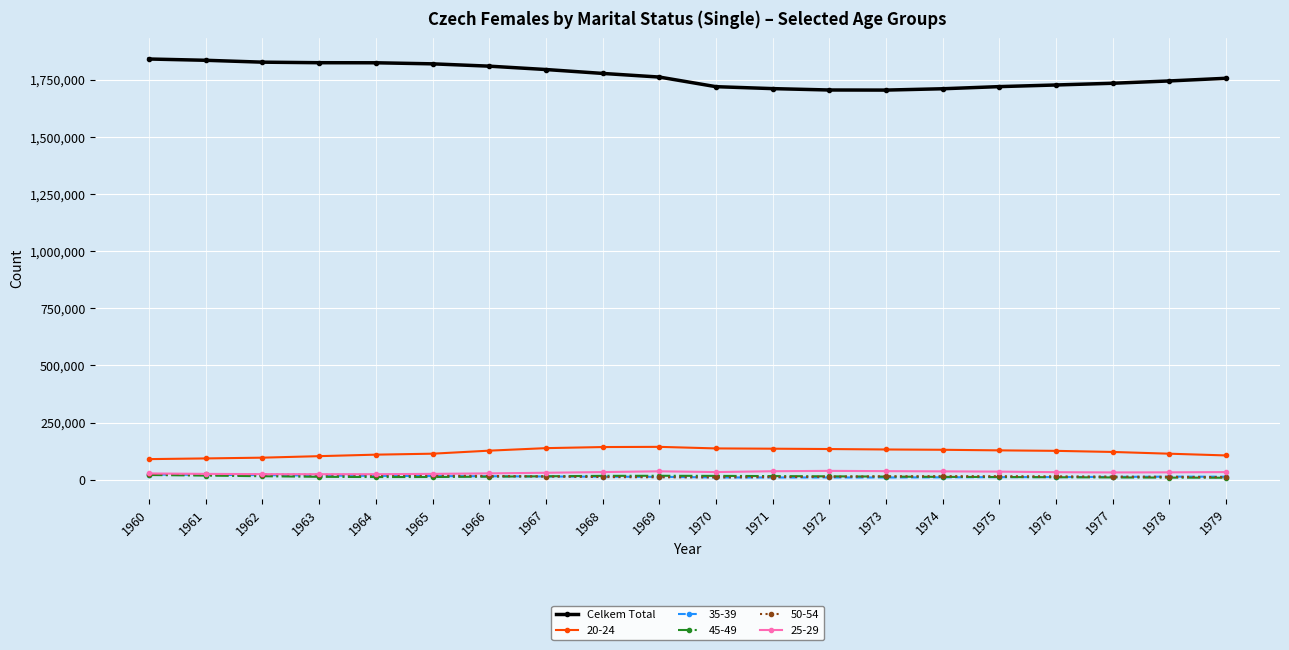

True or false: Celkem Total and 45-49 cross at least once.

False